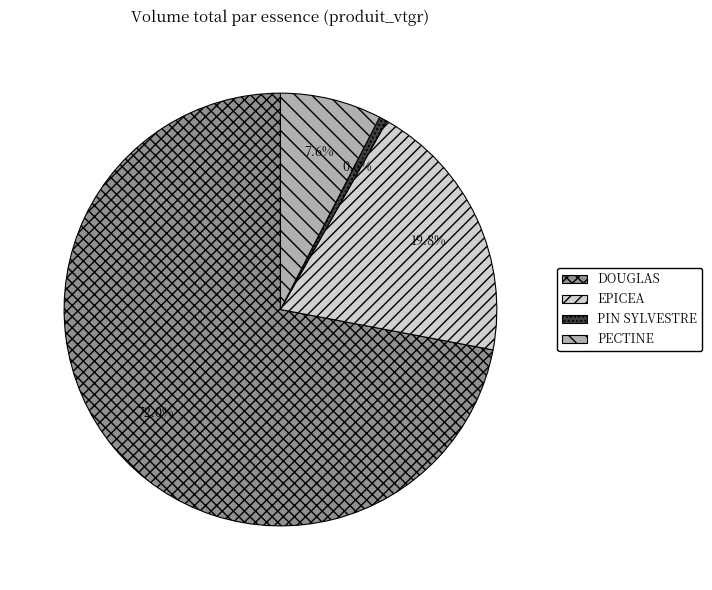

What percentage do PECTINE and PIN SYLVESTRE together represent?

8.3%